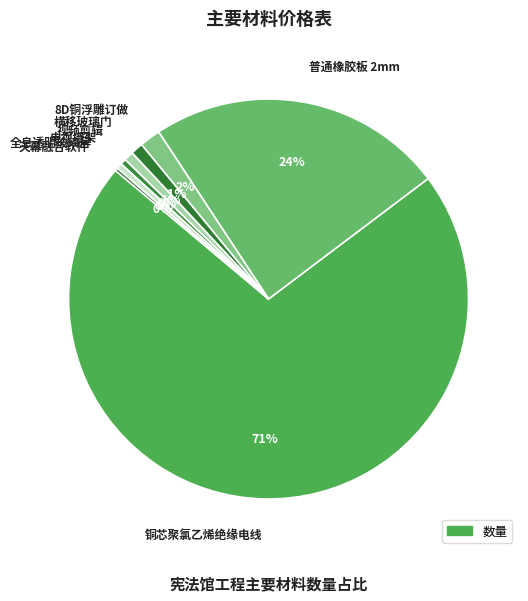

Do 电视墙架 and 全息透明玻璃屏 together represent more than half of the pie?

No